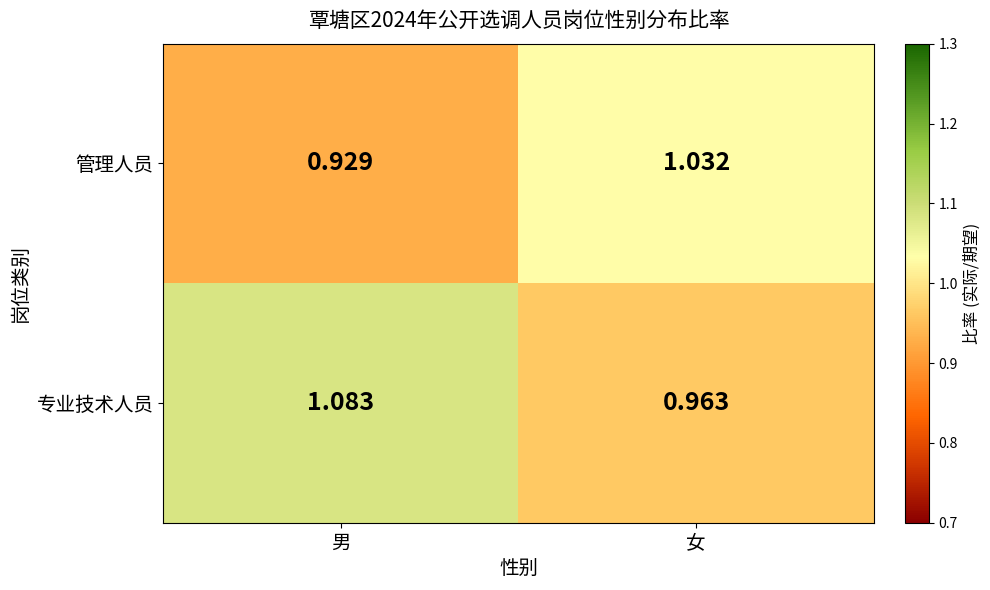

At which category is the sum across all series the highest?

男